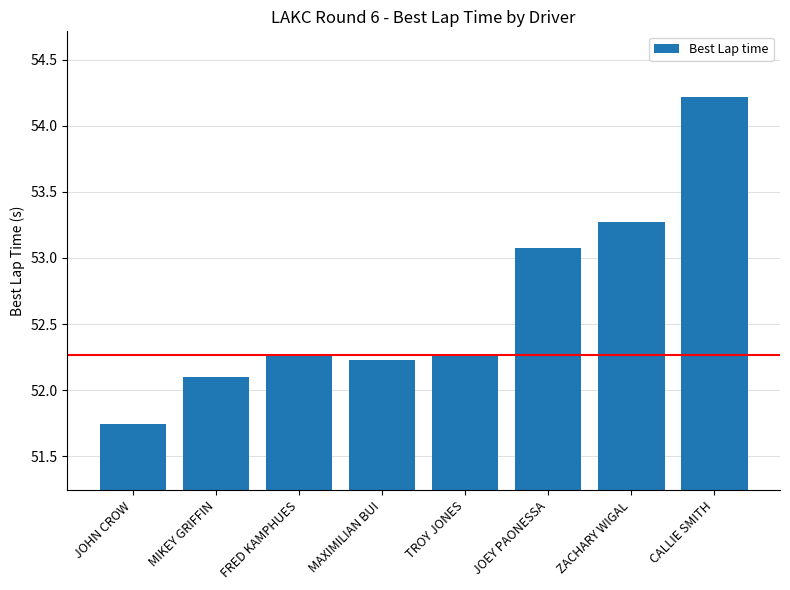

At which label does the data first exceed 52?

MIKEY GRIFFIN